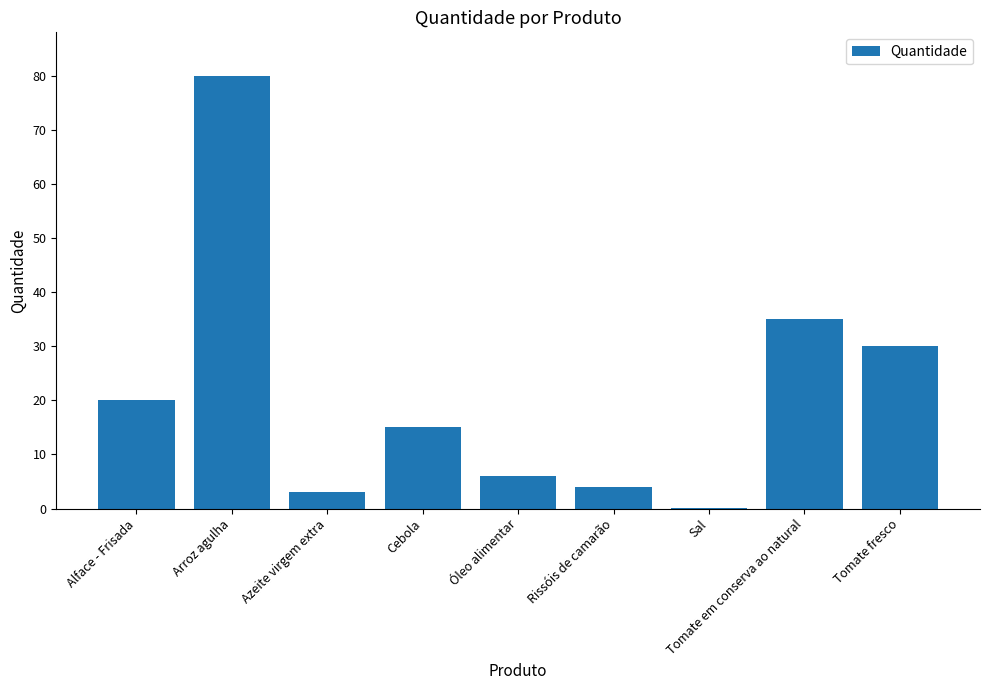

Is it true that the value at Tomate fresco is 30.0?

True